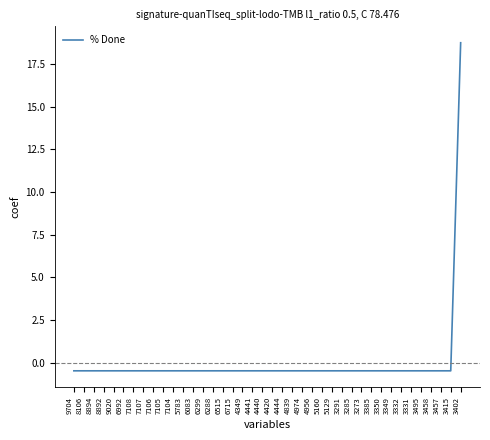

What is the difference between the maximum and minimum values?

19.2